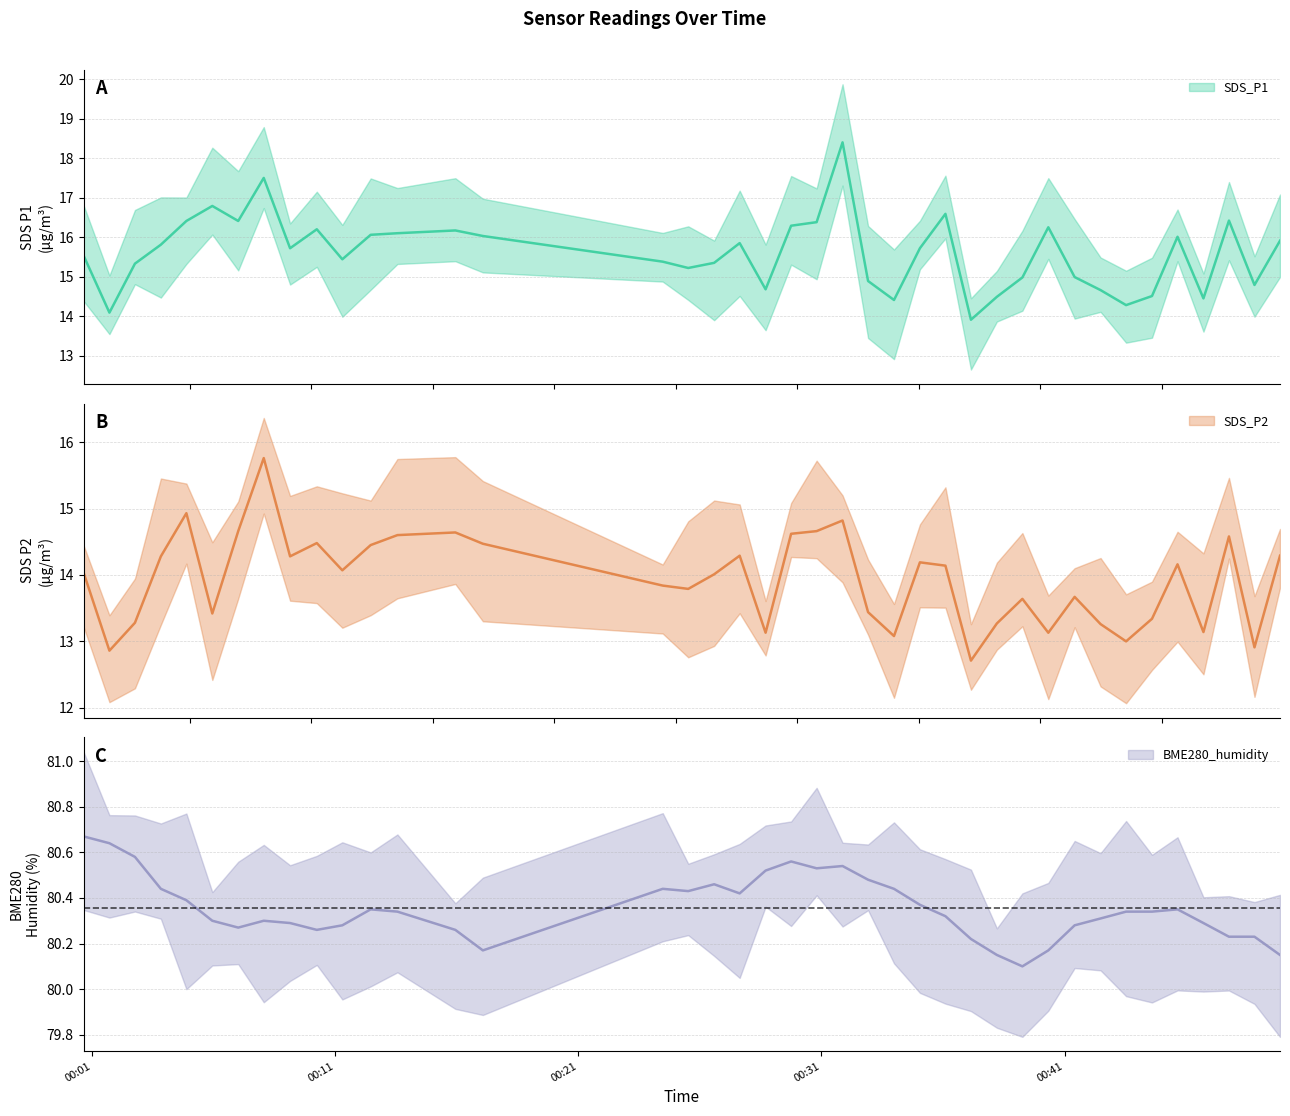

Is it true that BME280_humidity equals 30.6 at 21?

False